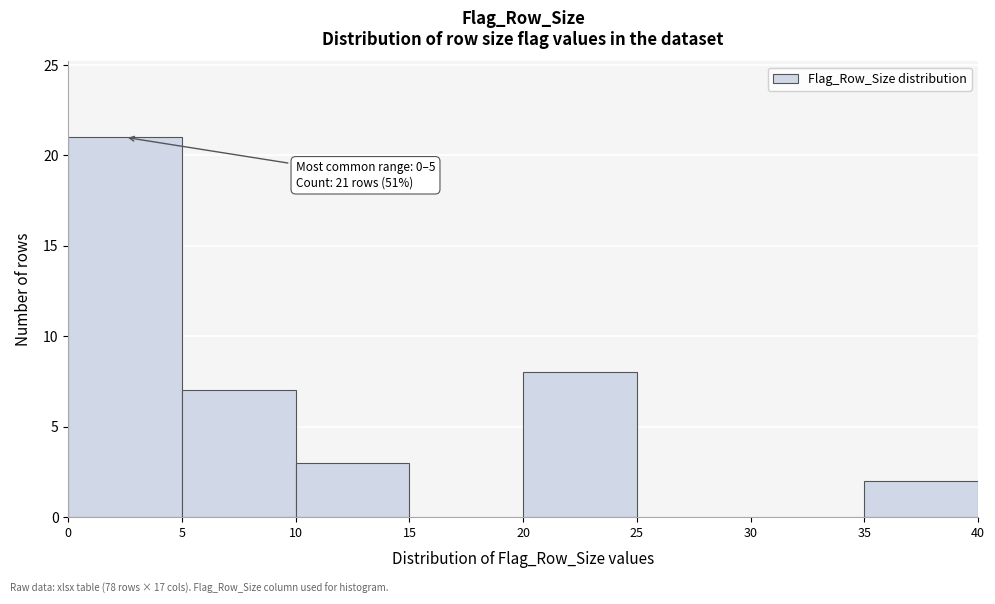

Which range on the x-axis has the tallest bar?

0 to 5